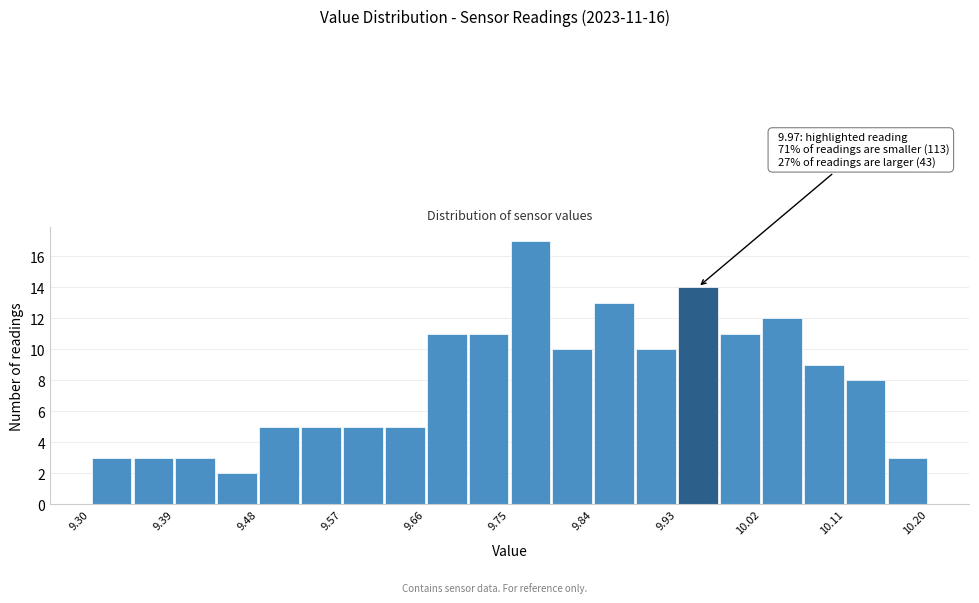

Over which range of the x-axis is the bar tallest?

9.750 to 9.795